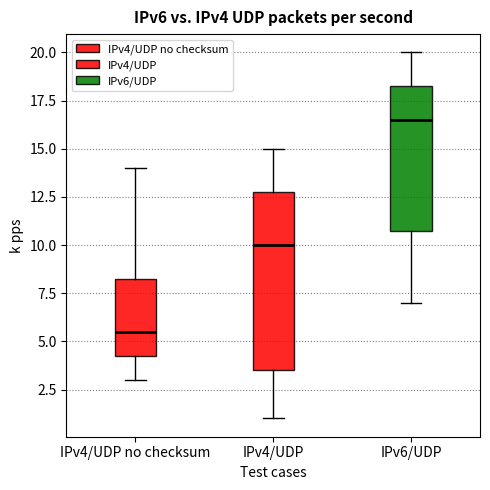

Reading left to right, transcribe this box plot: for each box, give where its median line is, the range the box spans, and where its two whiskers end, as read against the y-axis. The values are not printed on the chart, so give them approximately, as read against the axis.

IPv4/UDP no checksum: median 5.5, box 4.5 to 8.5, whiskers 3.0 to 14.0
IPv4/UDP: median 10.0, box 3.5 to 13.0, whiskers 1.0 to 15.0
IPv6/UDP: median 16.5, box 11.0 to 18.5, whiskers 7.0 to 20.0